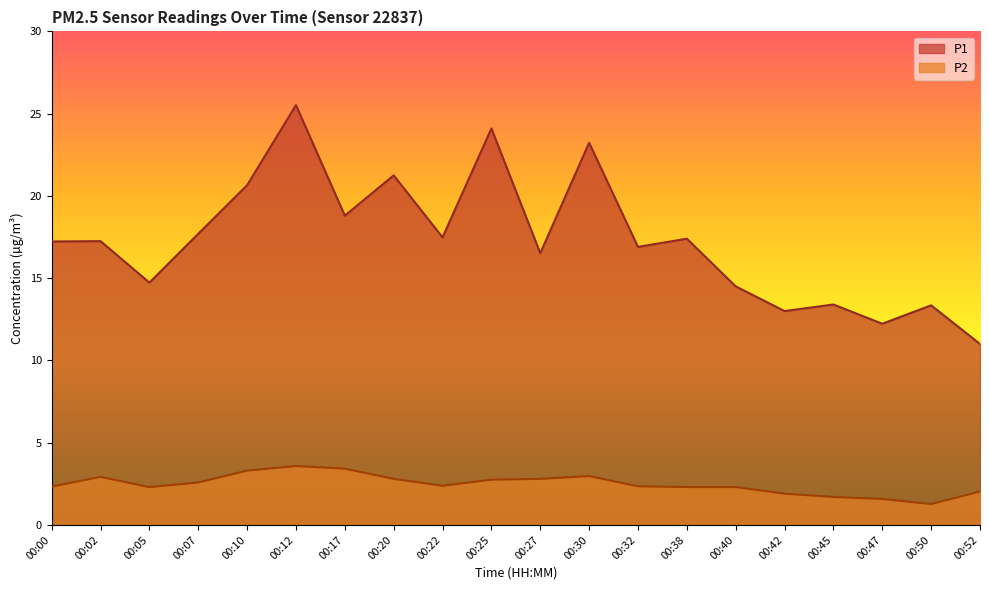

True or false: P1 and P2 cross at least once.

False